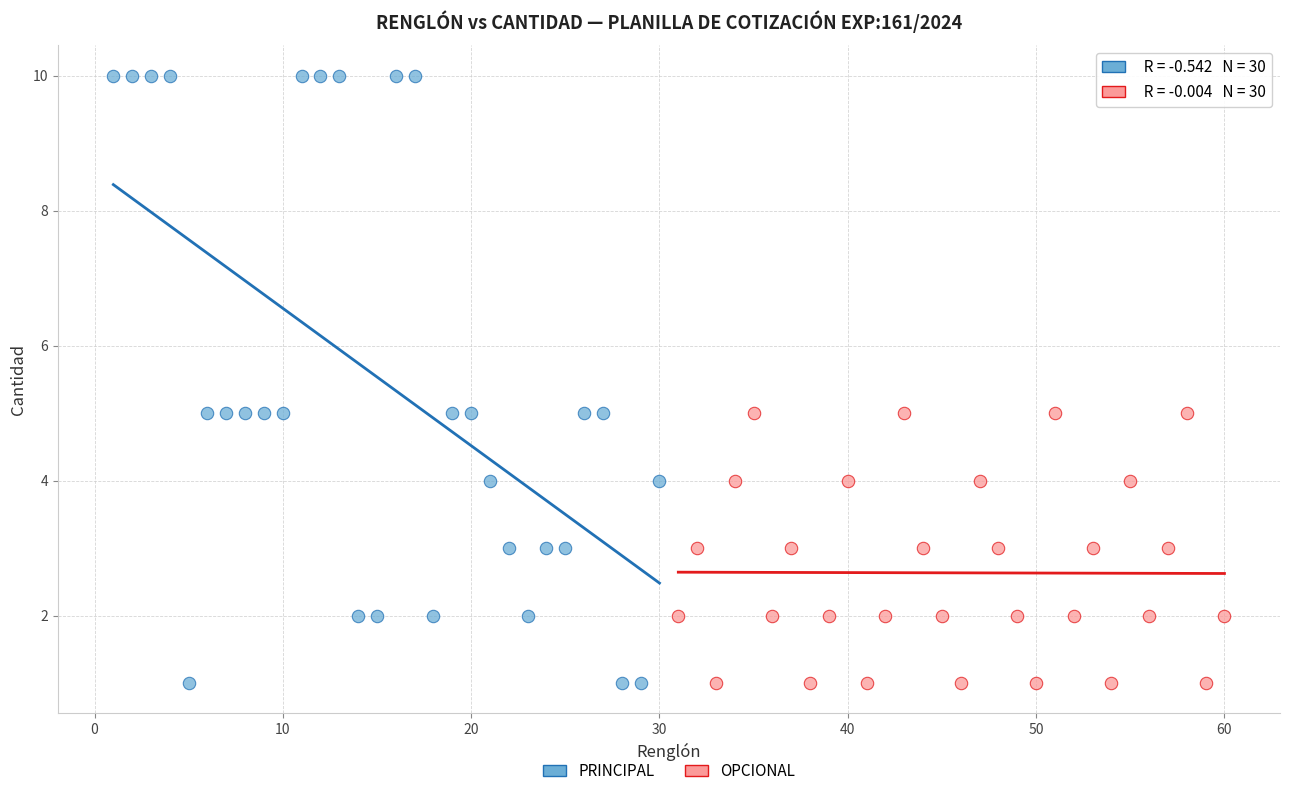

Which series has the widest spread of Y values?

PRINCIPAL